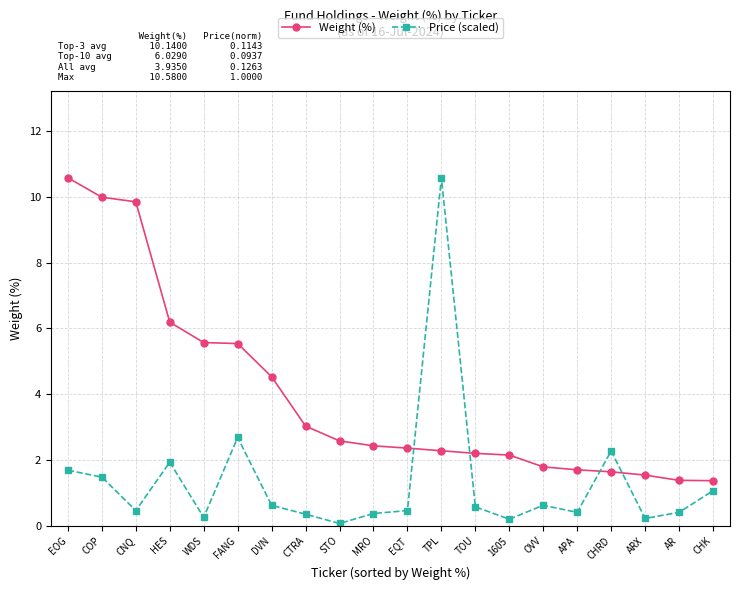

At DVN, list the series in order from smallest to largest.

Price (scaled), Weight (%)